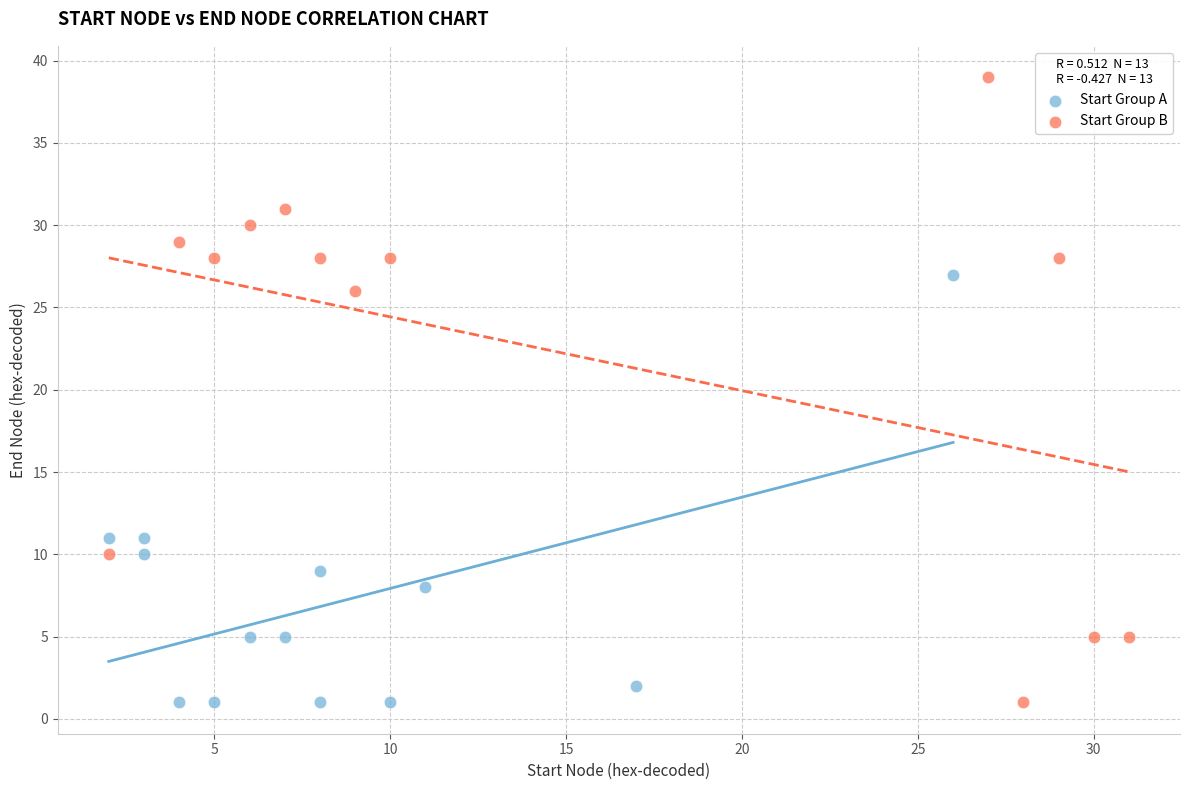

Which series contains the highest Y value?

Start Group B